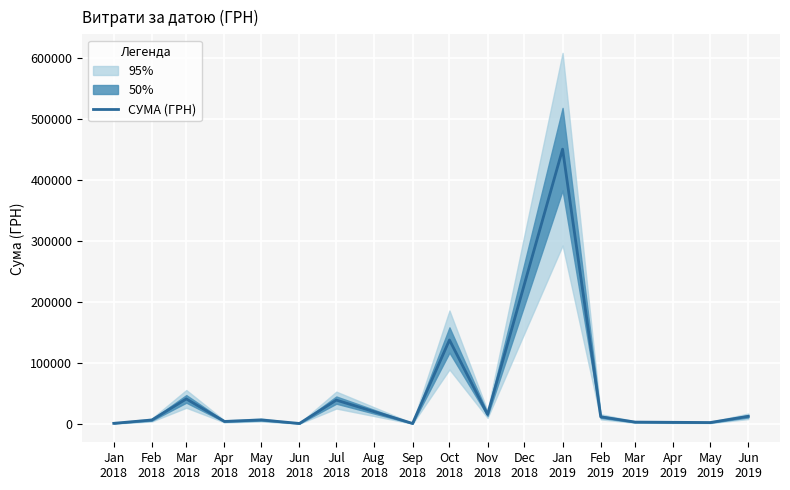

The value at Jul
2018 is 39645.4. True or false?

True